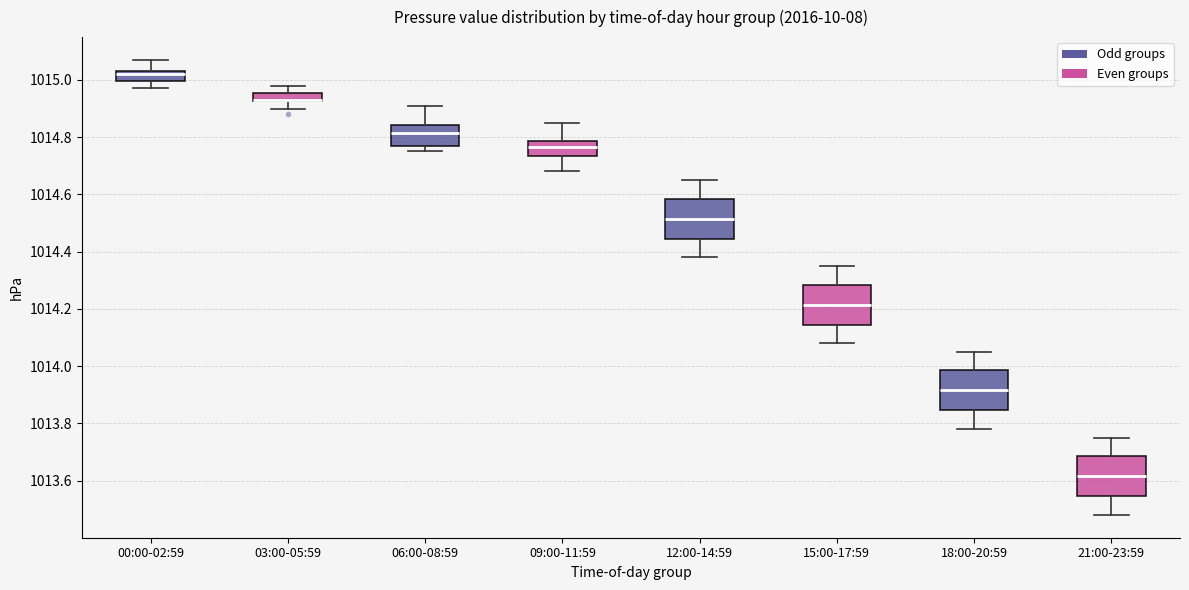

Where is the lower edge of the box for 12:00-14:59 on the y-axis? The values are not printed on the chart, so give them approximately, as read against the axis.

1014.44